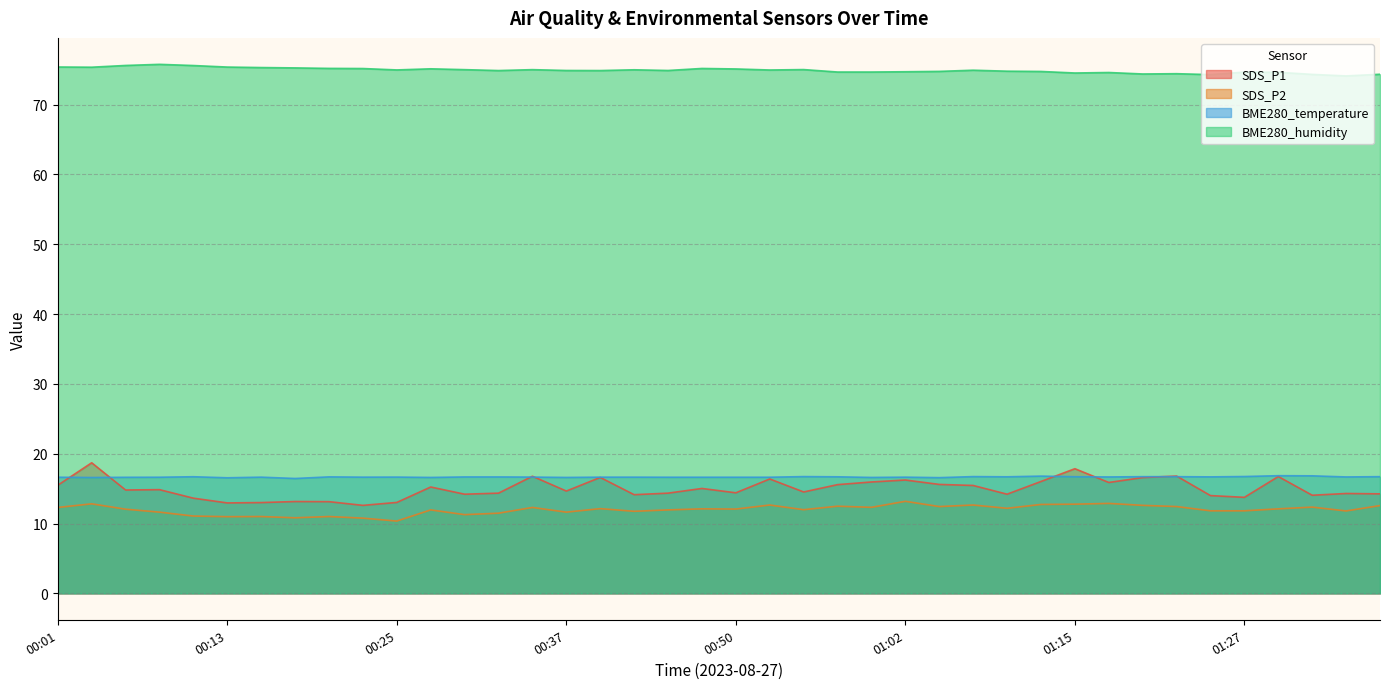

The BME280_humidity series shows 75.4 at 00:01. True or false?

True